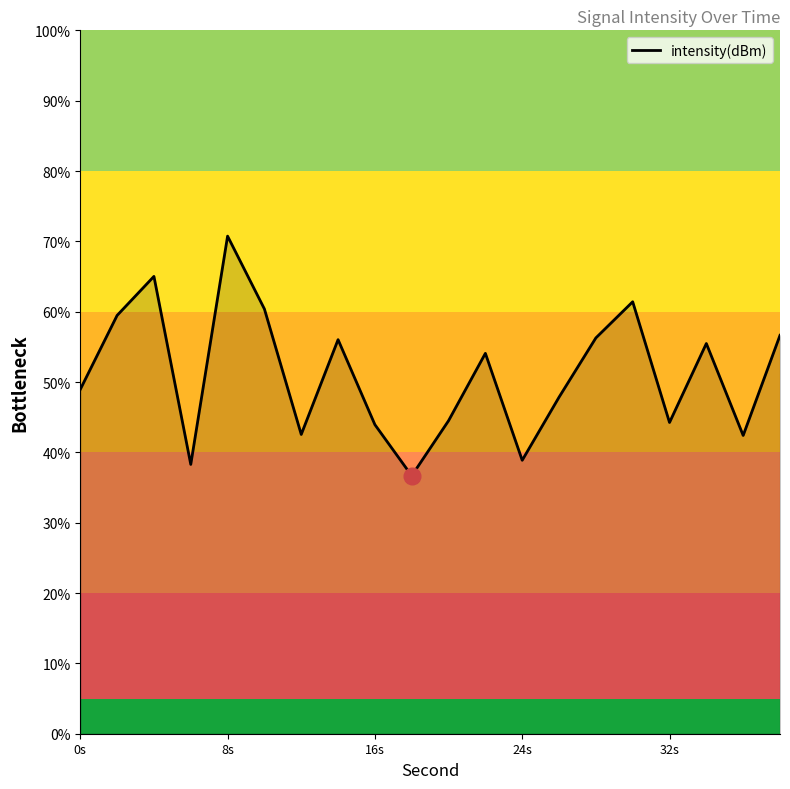

What is the smallest value displayed?

36.7